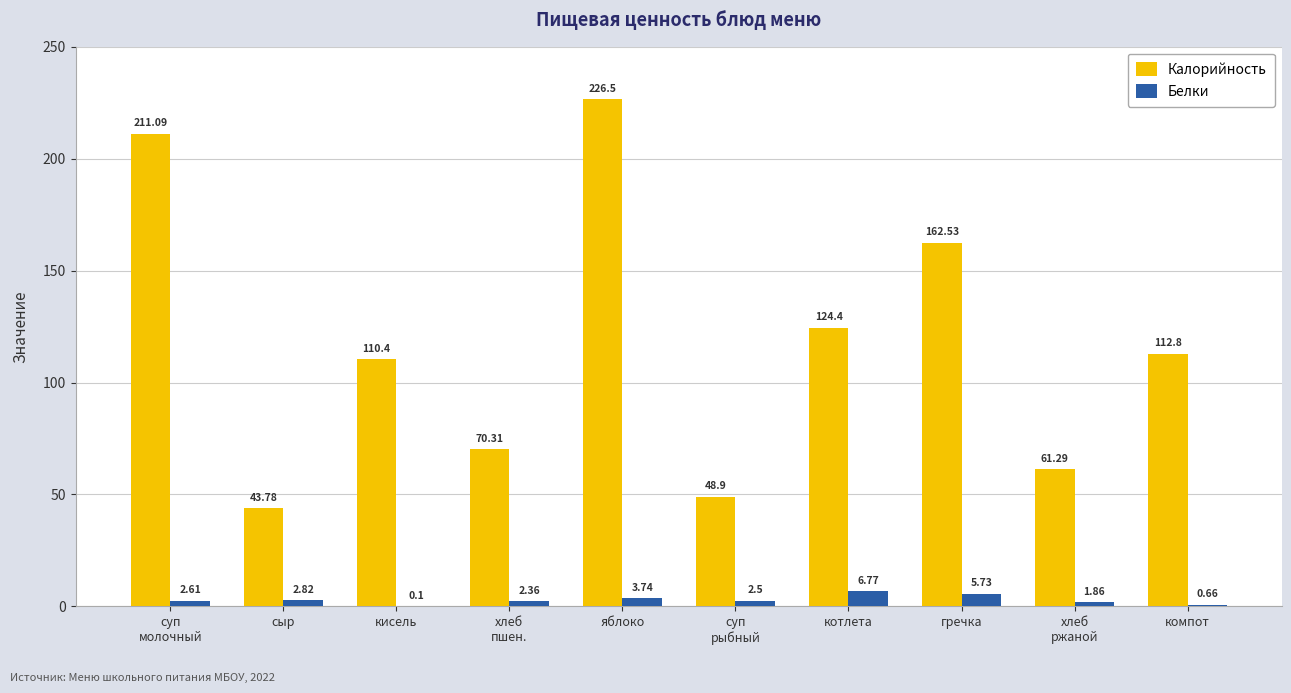

At which category is the sum across all series the highest?

яблоко